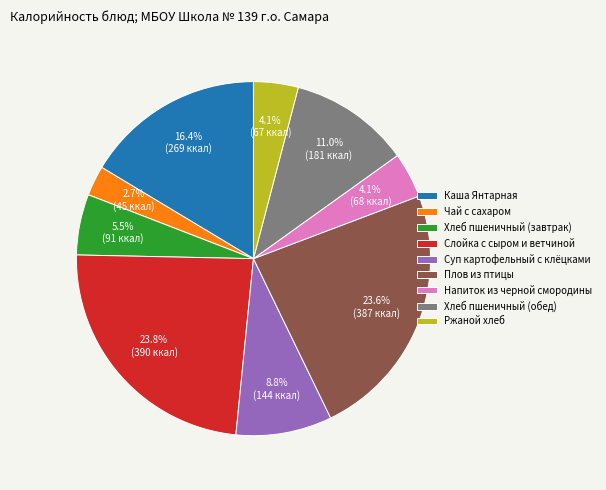

Which slice is the smallest?

Чай с сахаром